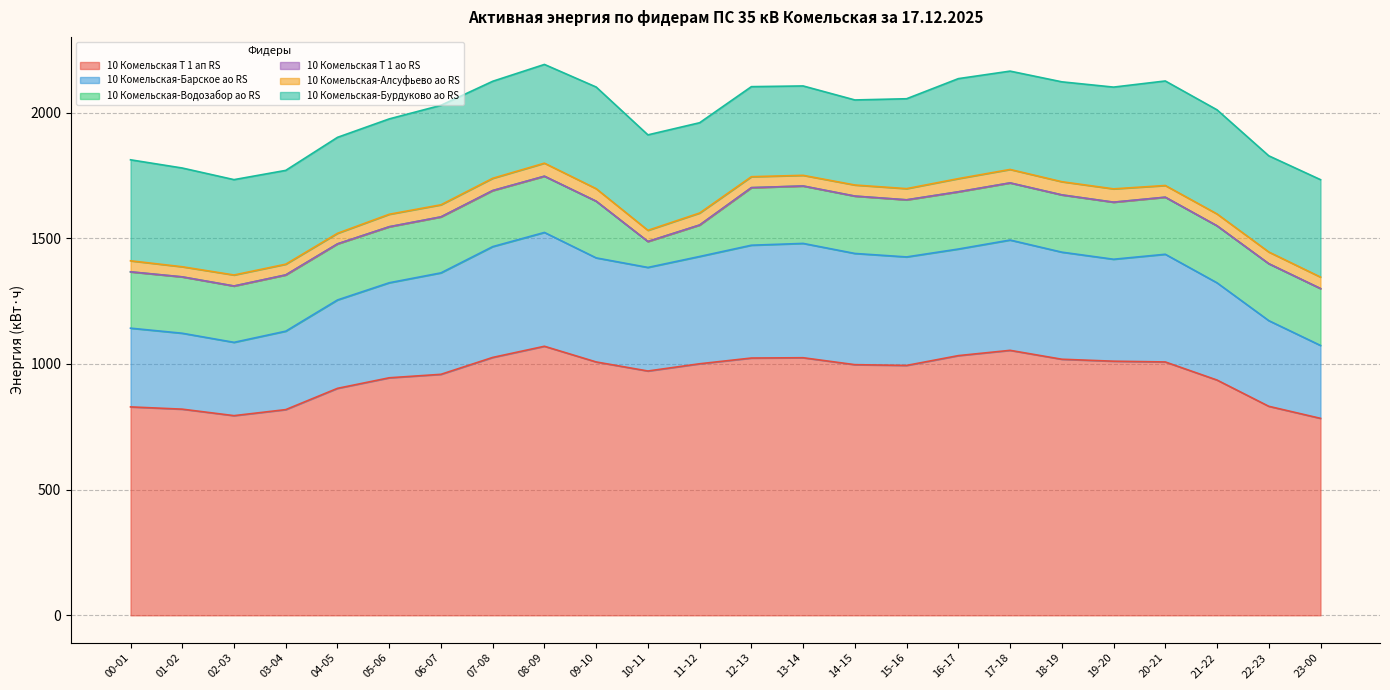

What position from the left is 09-10?

10